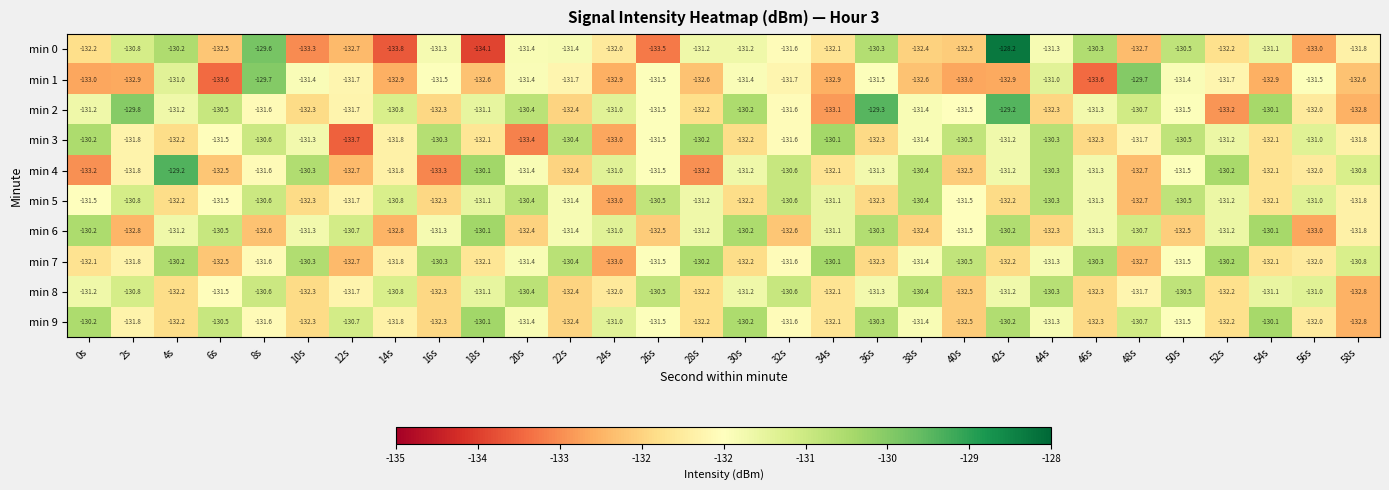

Which series has the largest range (max minus min)?

min 0